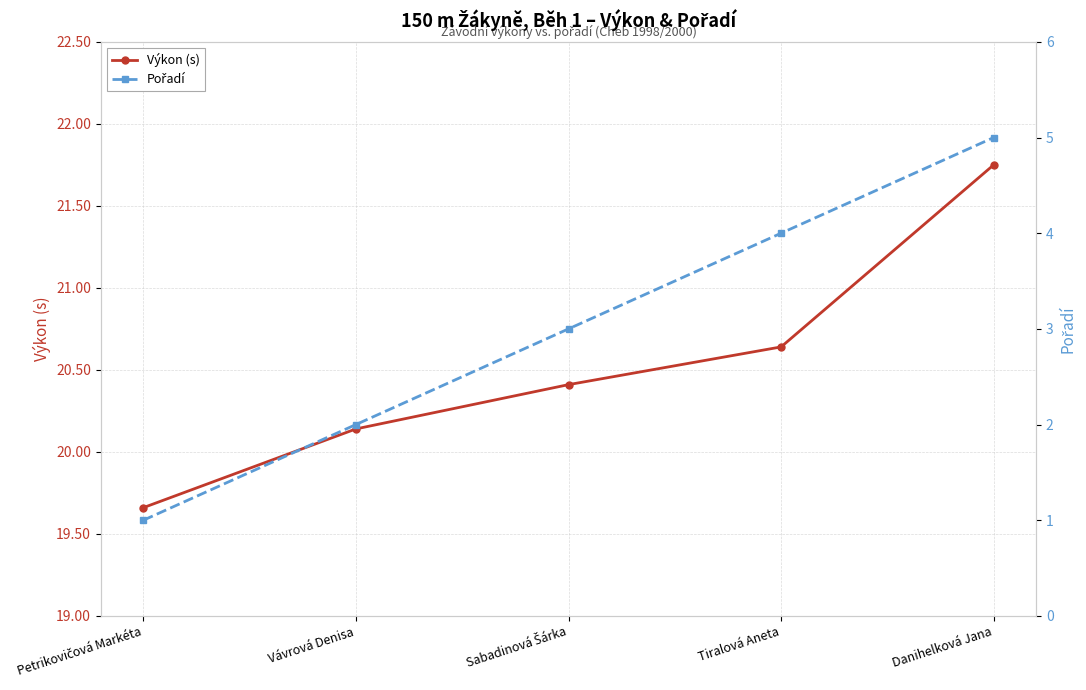

Which series has the largest total across all categories?

Výkon (s)